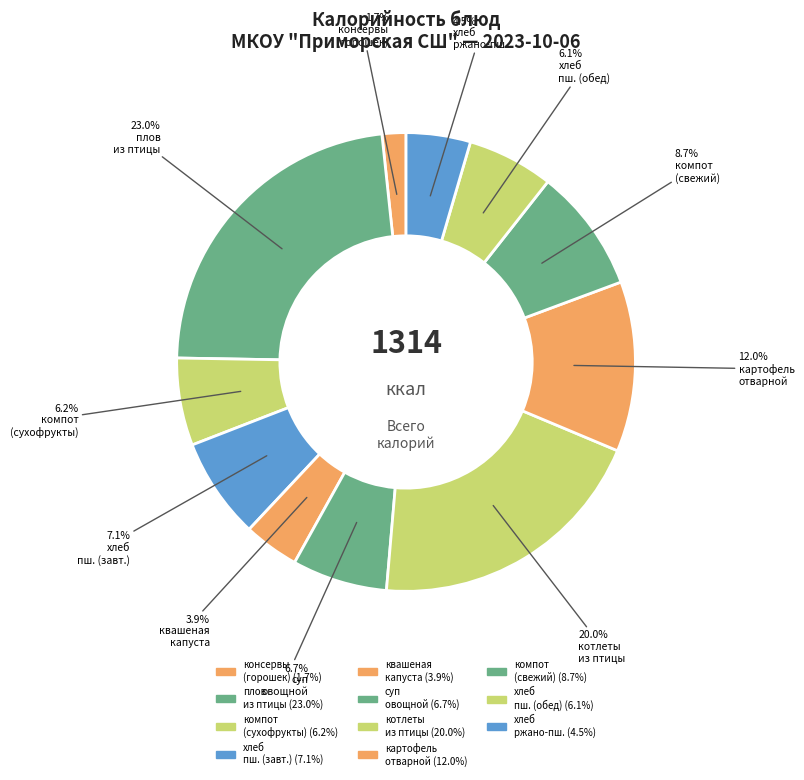

How many slices are in this pie chart?

11